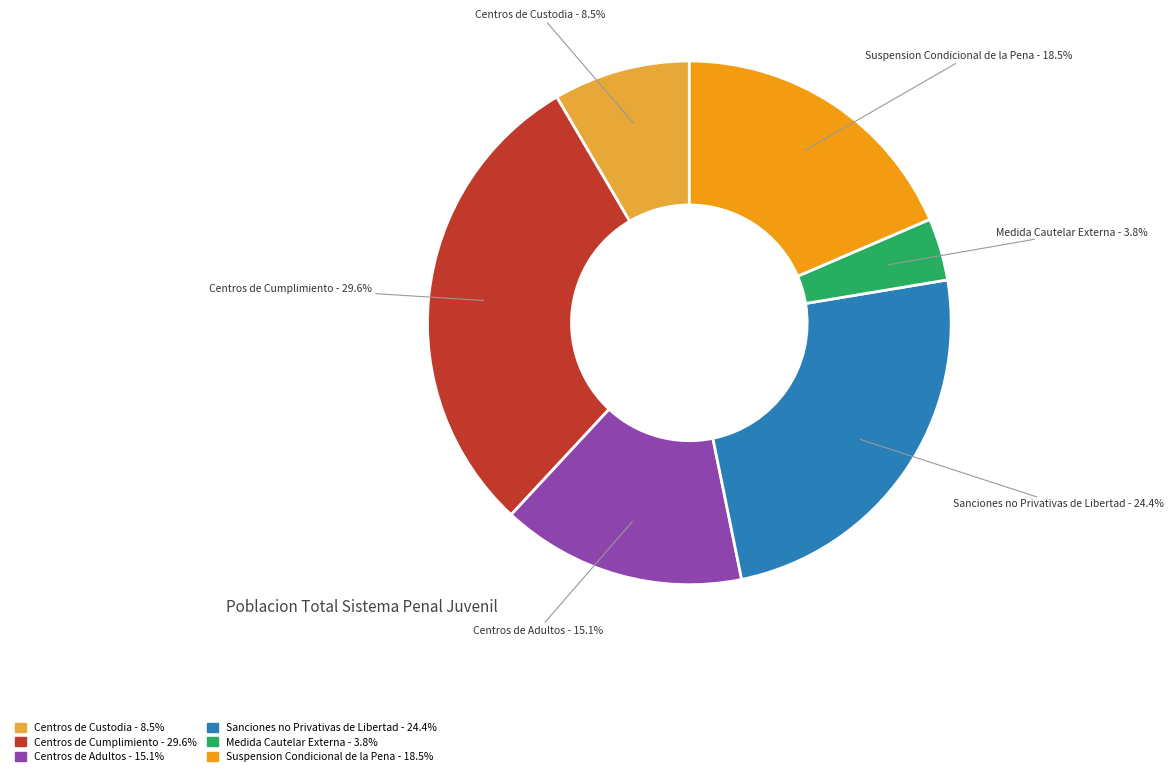

Does Centros de Custodia account for over 50% of the chart?

No